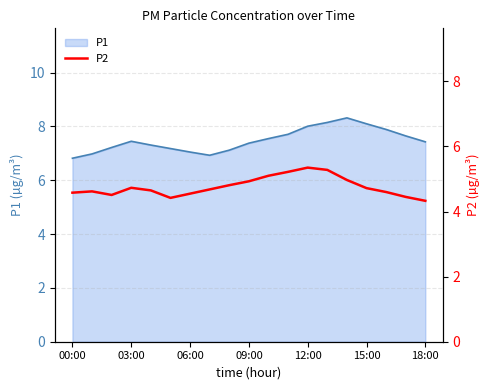

Does the chart display data point markers on the line(s)?

No